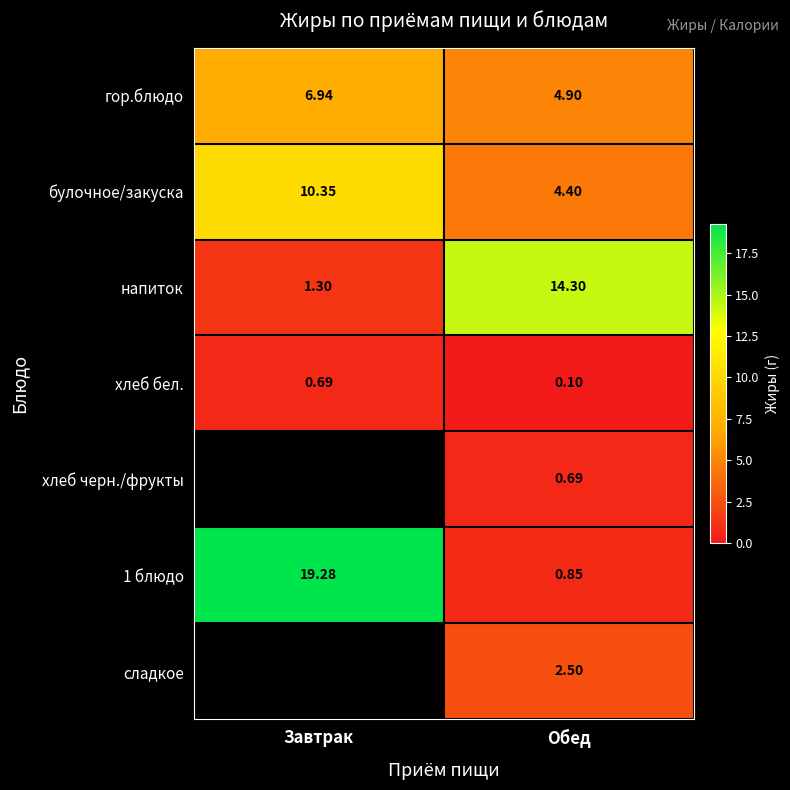

Which category has the highest value in the булочное/закуска series?

Завтрак